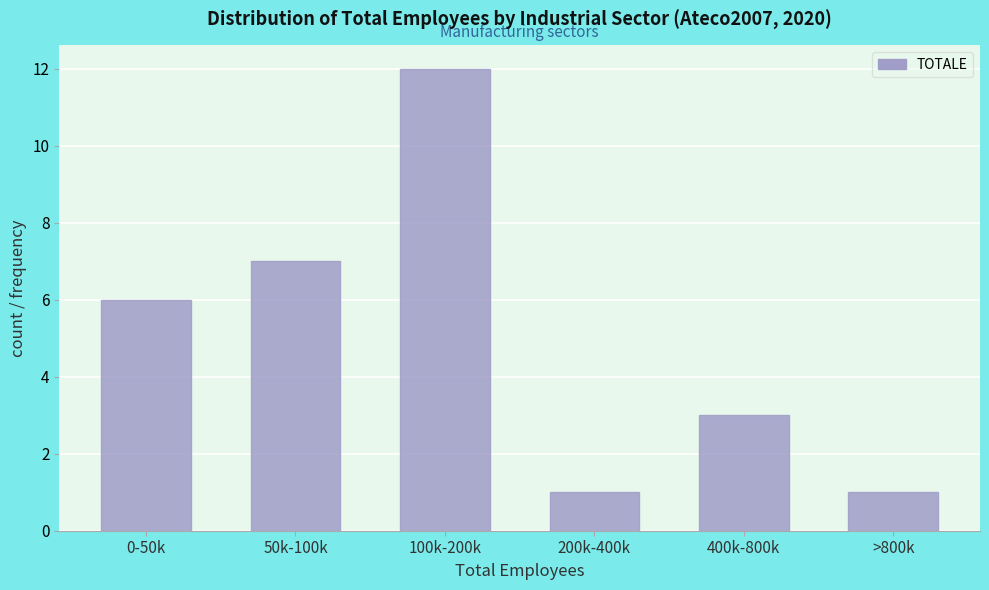

Reading left to right, list all the values displayed in this chart.

6	7	12	1	3	1